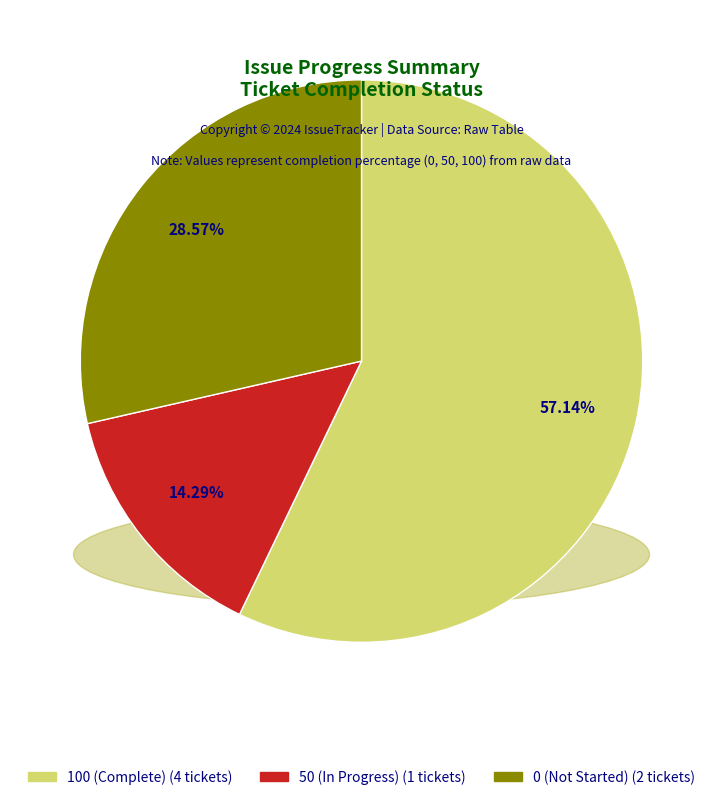

Is there any slice that represents more than half of the pie?

Yes